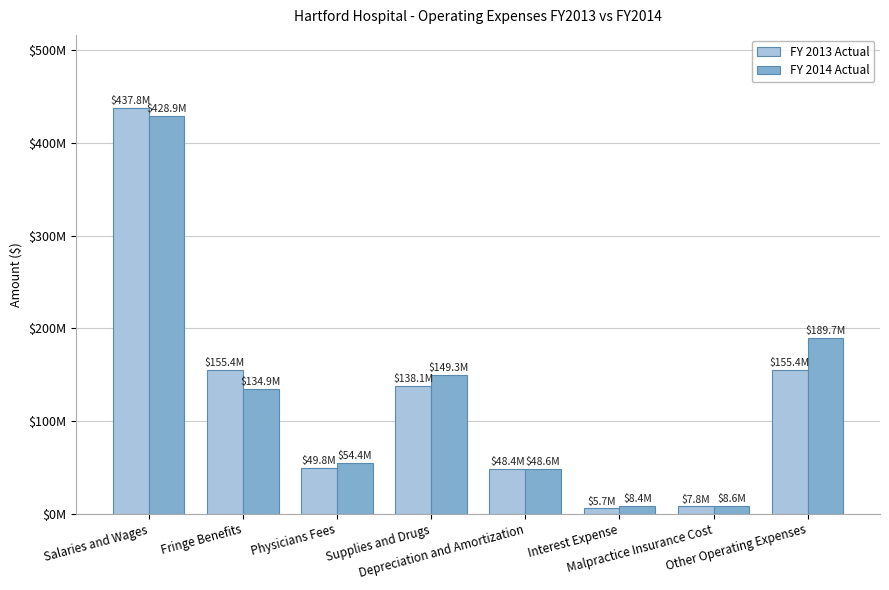

What is the minimum value shown in the chart?

5704487